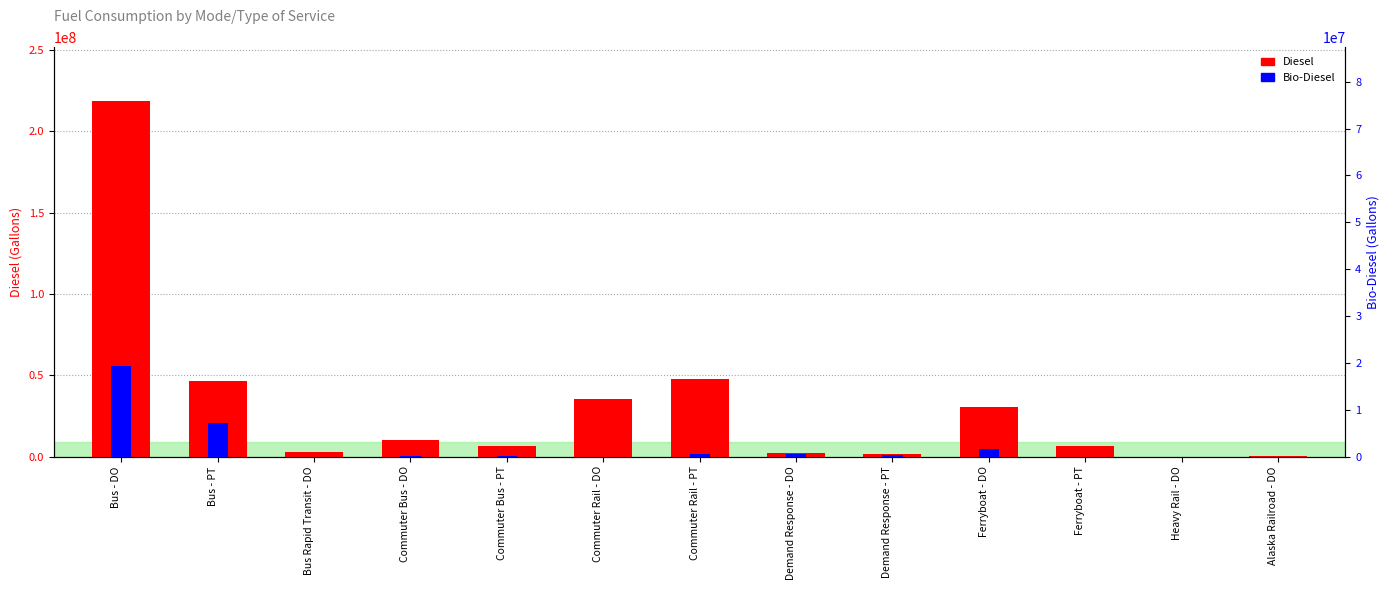

At which label does Diesel reach its minimum?

Heavy Rail - DO